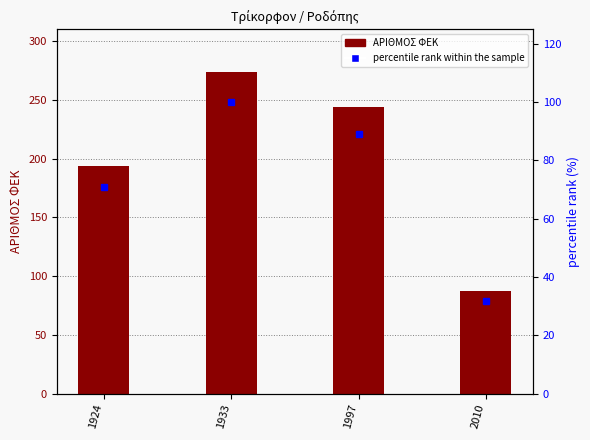

Rank the series at 1924 from lowest to highest value.

percentile rank within the sample, ΑΡΙΘΜΟΣ ΦΕΚ